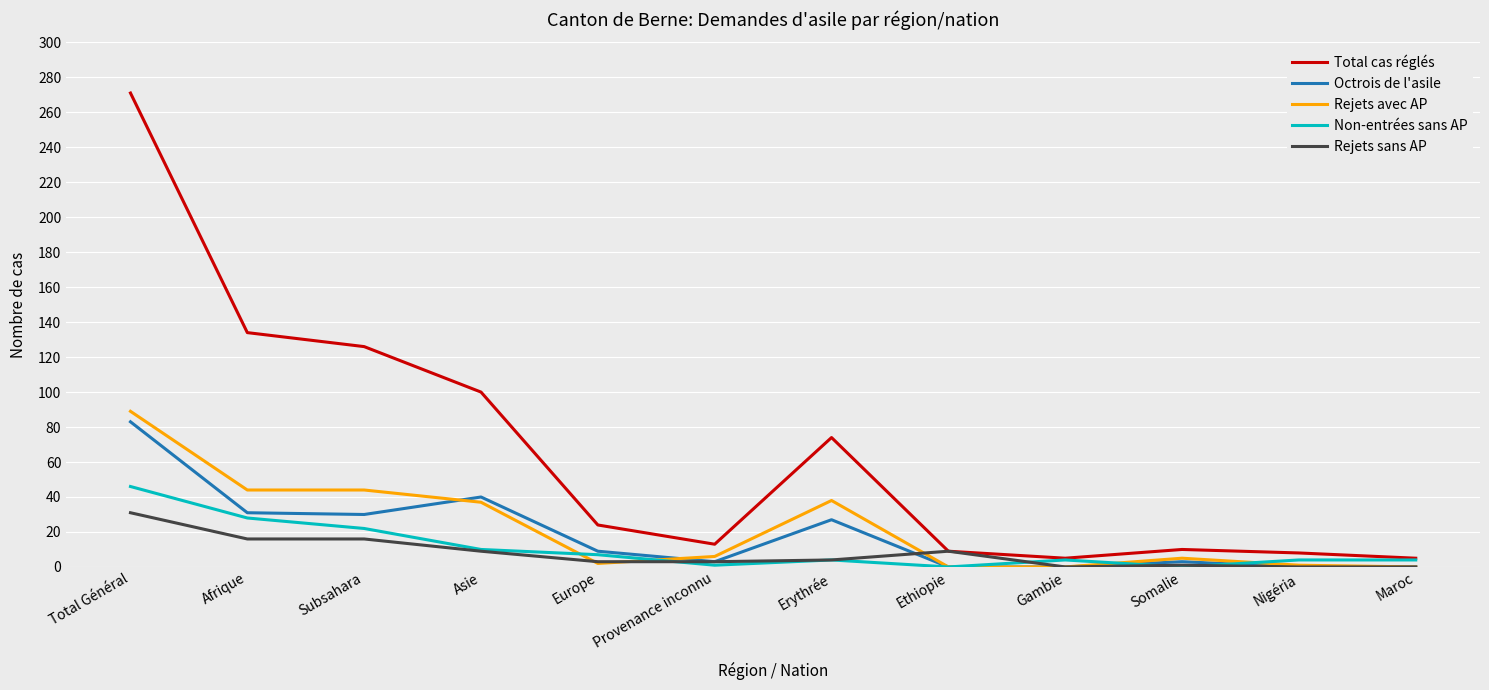

What is the greatest value displayed?

271